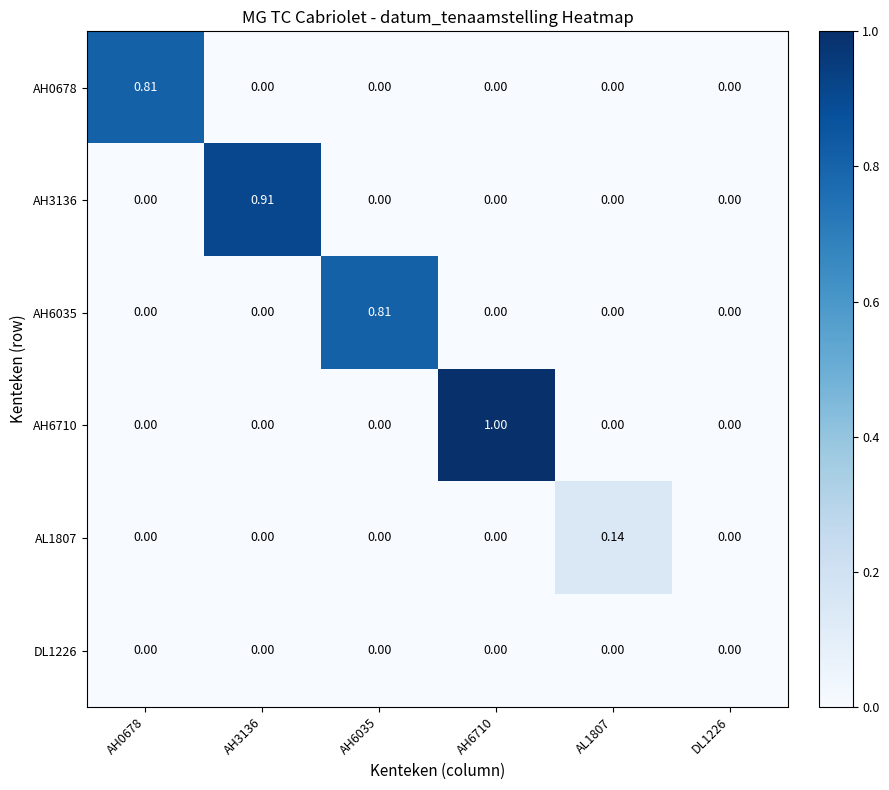

Which category has the highest value across all series?

AH6710